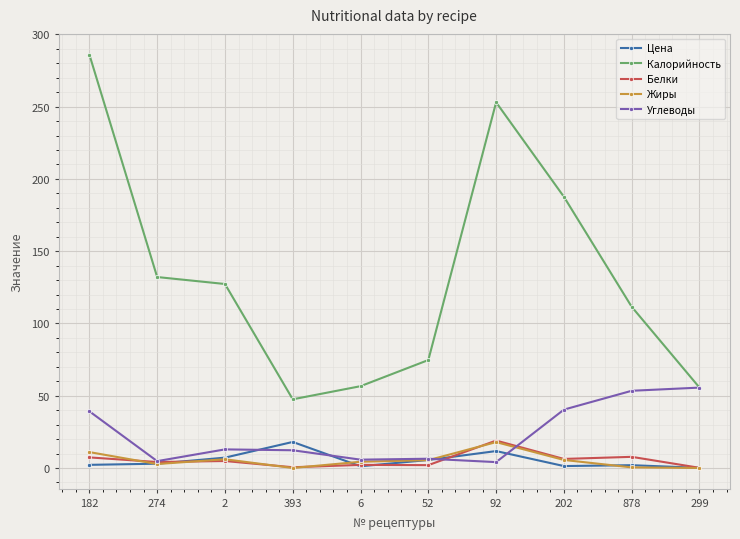

What is the label of the 7th point from the left?

92